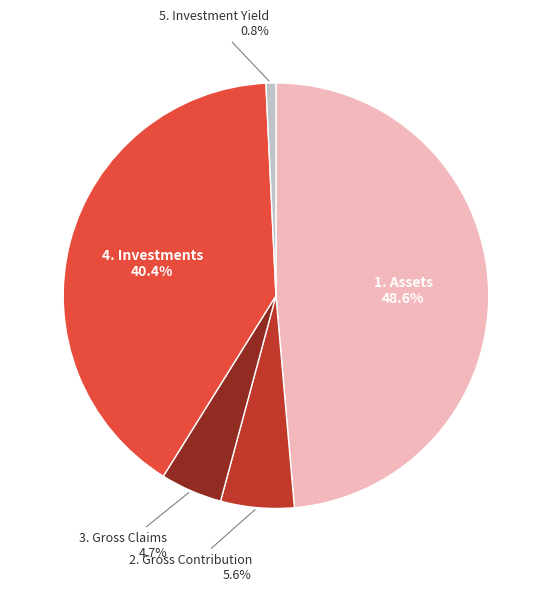

Do 5. Investment Yield and 1. Assets together represent more than half of the pie?

No